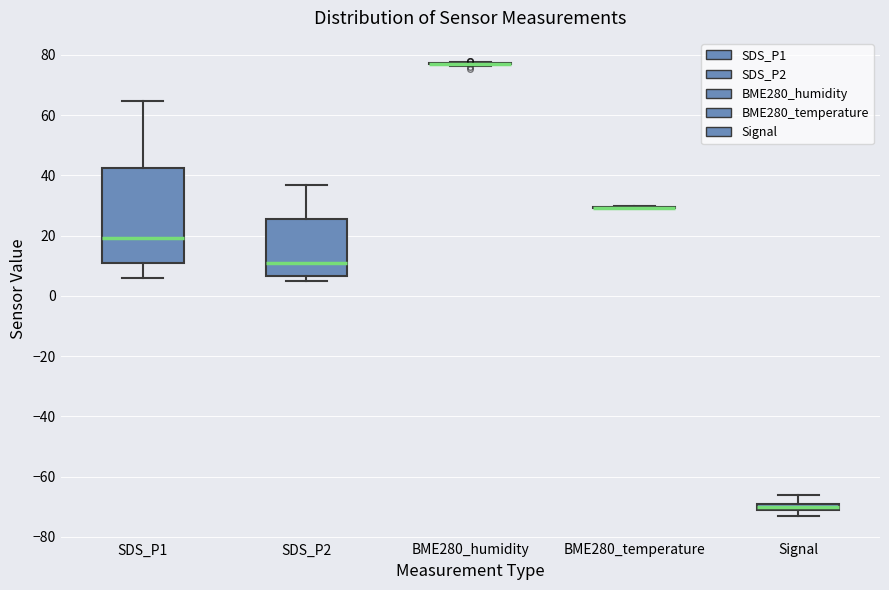

Which box is the tallest, from its lower edge to its upper edge?

SDS_P1